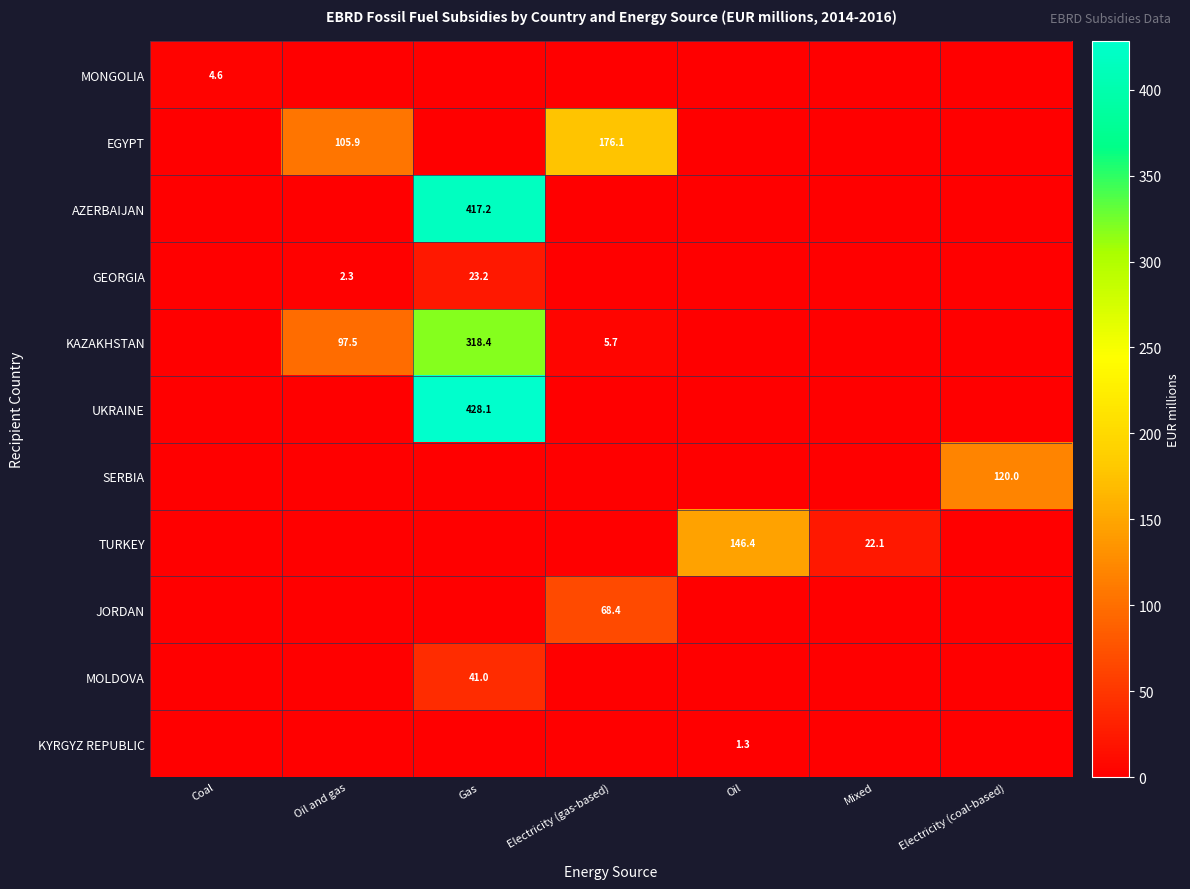

Is it true that GEORGIA equals 35.2 at Gas?

False